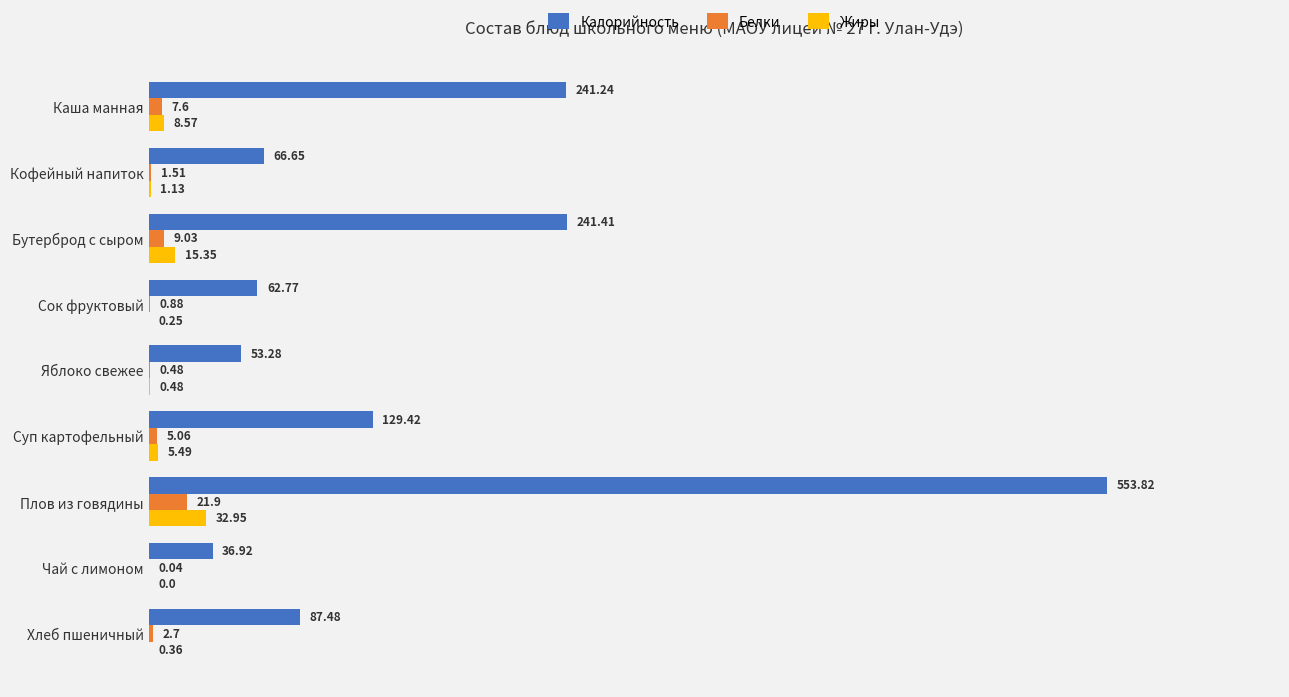

Which series has the largest total across all categories?

Калорийность